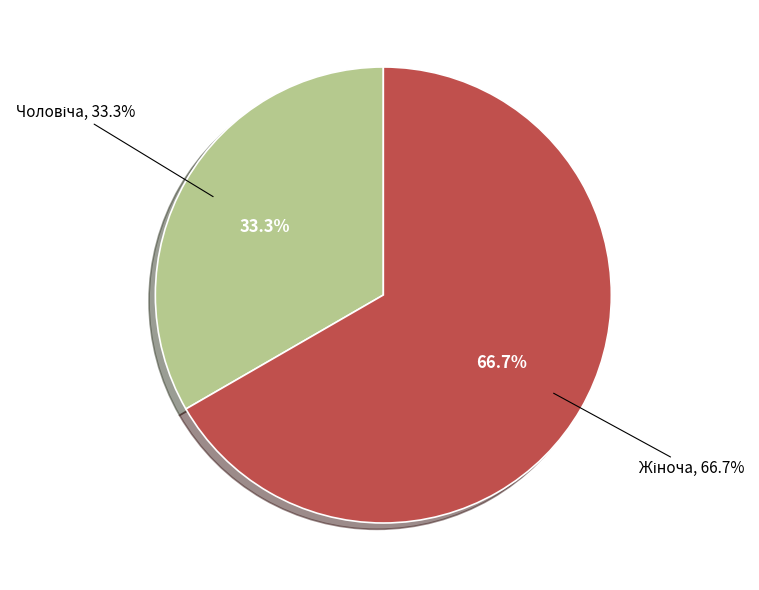

Which category accounts for the majority?

Жіноча